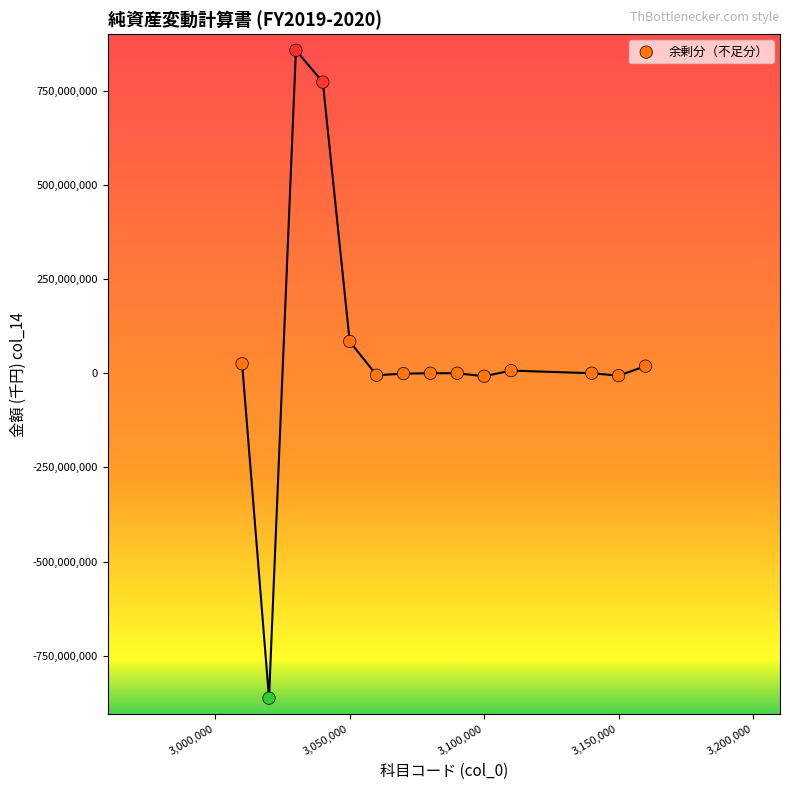

What is the range of Y values (max minus min)?

1720519145